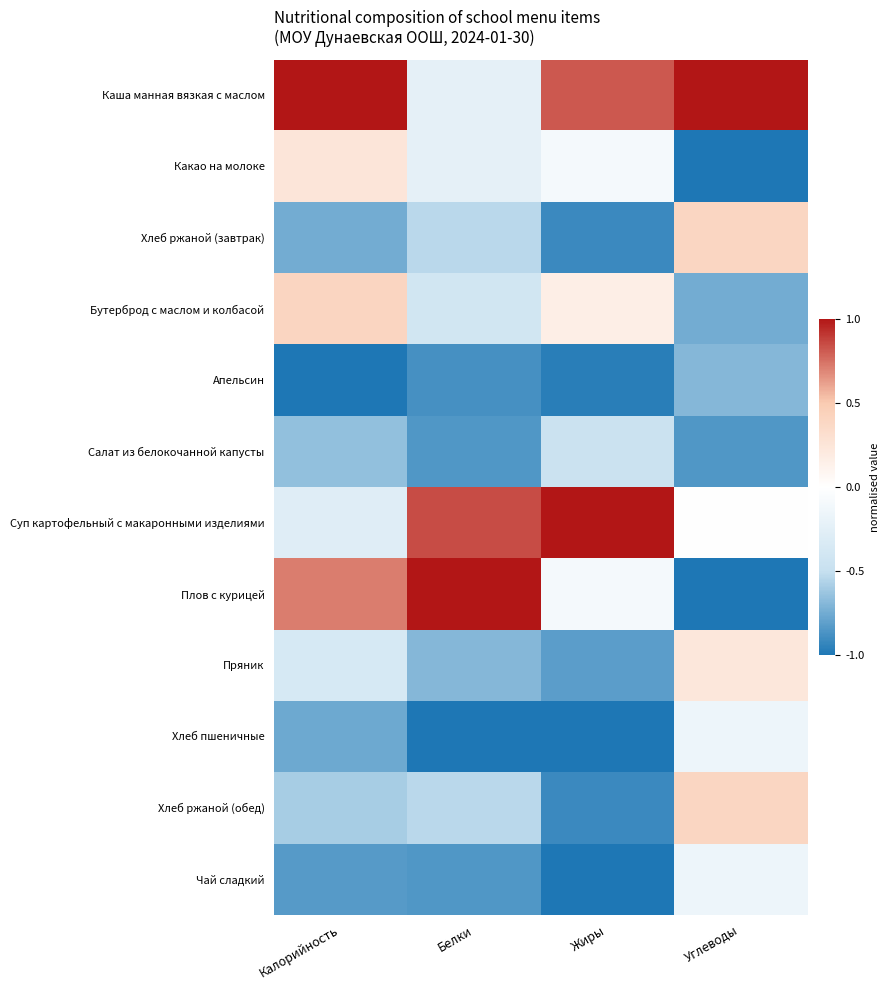

Between Калорийность and Жиры, which is larger?

Калорийность